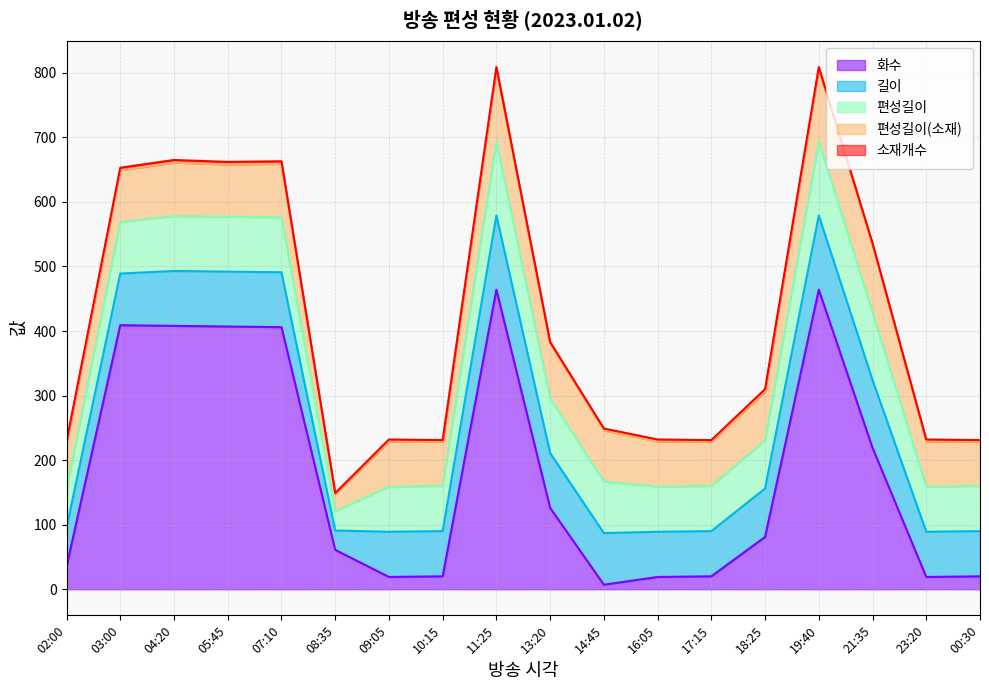

Does the chart have visible grid lines?

Yes